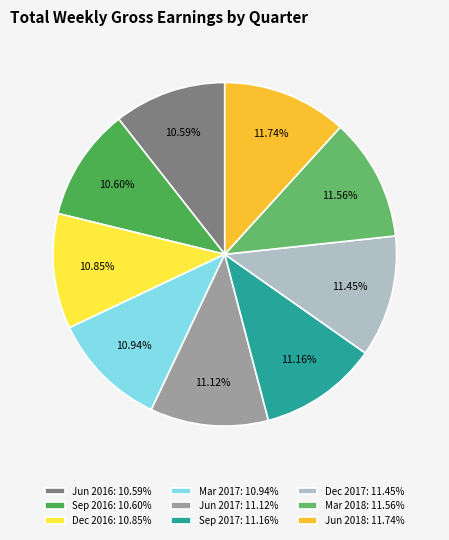

How much of the chart is everything except Jun 2017?

88.9%